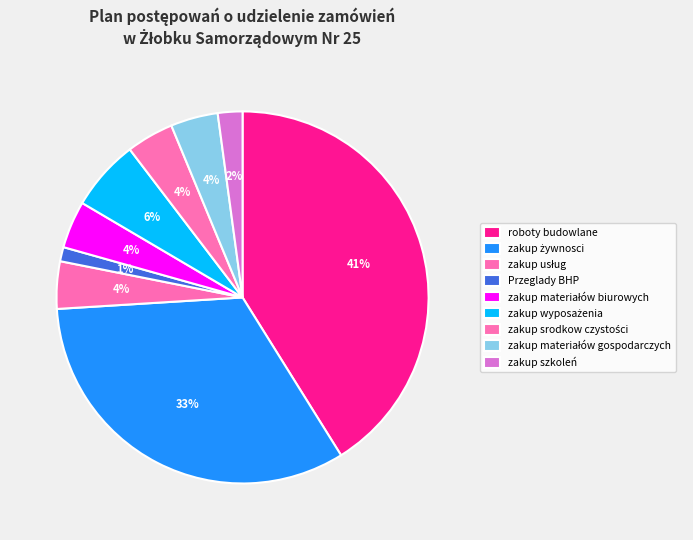

How much of the chart is everything except zakup materiałów biurowych?

95.9%